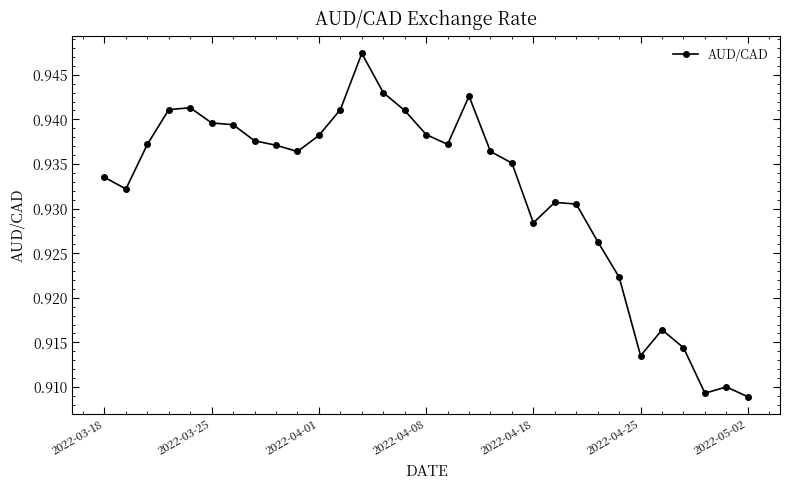

Count the values in the range 0 to 1.

31